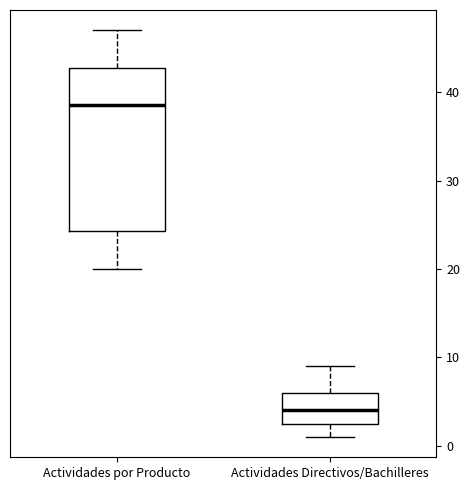

Where does the median line of the box for Actividades Directivos/Bachilleres sit on the y-axis? The values are not printed on the chart, so give them approximately, as read against the axis.

4